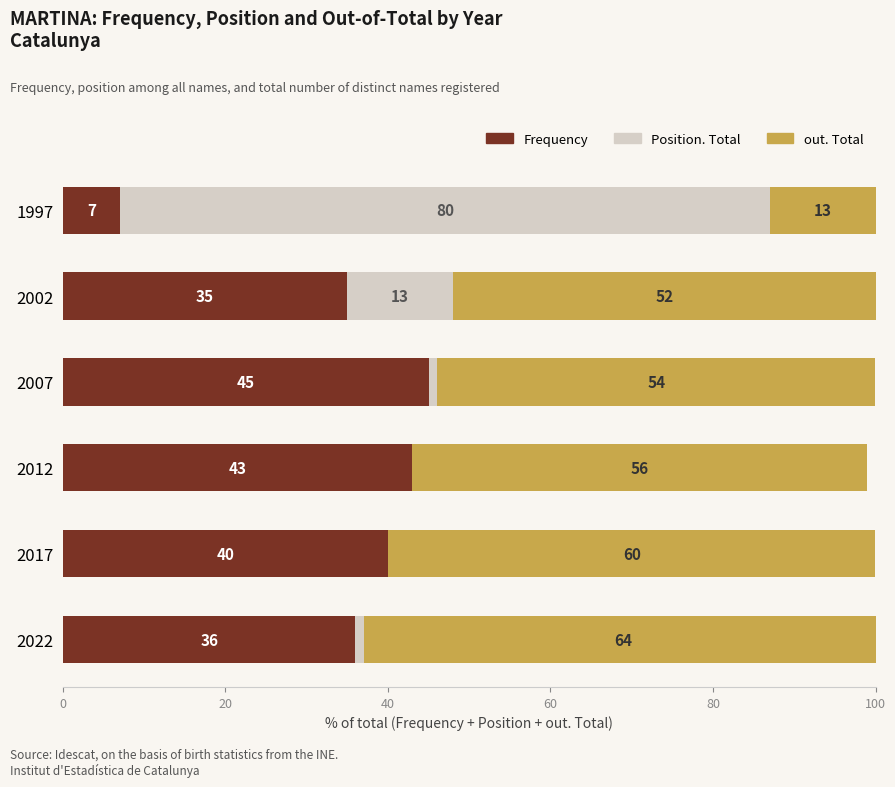

What are all the series names shown in the legend?

Frequency, Position. Total, out. Total